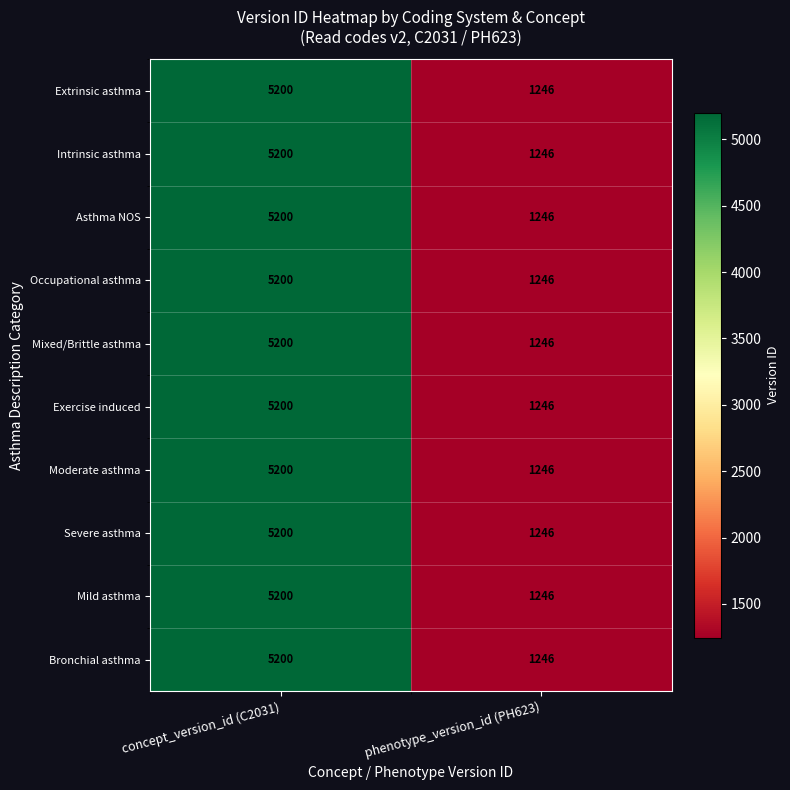

Reading left to right, transcribe all the data shown in this chart.

Extrinsic asthma: 5200	1246
Intrinsic asthma: 5200	1246
Asthma NOS: 5200	1246
Occupational asthma: 5200	1246
Mixed/Brittle asthma: 5200	1246
Exercise induced: 5200	1246
Moderate asthma: 5200	1246
Severe asthma: 5200	1246
Mild asthma: 5200	1246
Bronchial asthma: 5200	1246